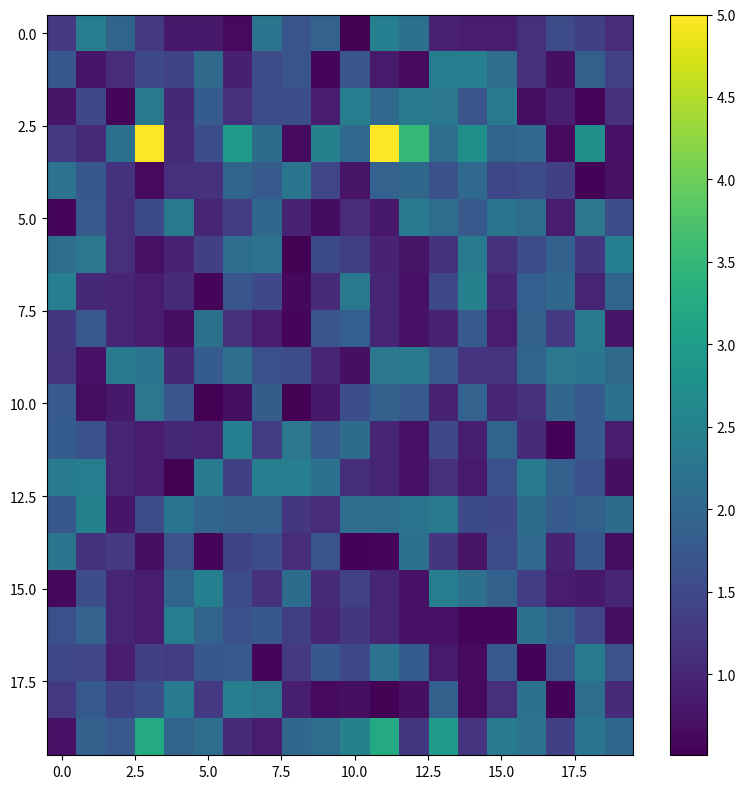

At how many categories does at least one series exceed 2?

20